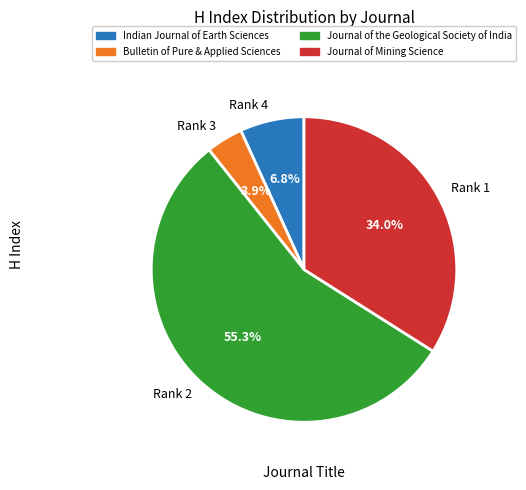

Between Rank 3 and Rank 1, which is larger?

Rank 1